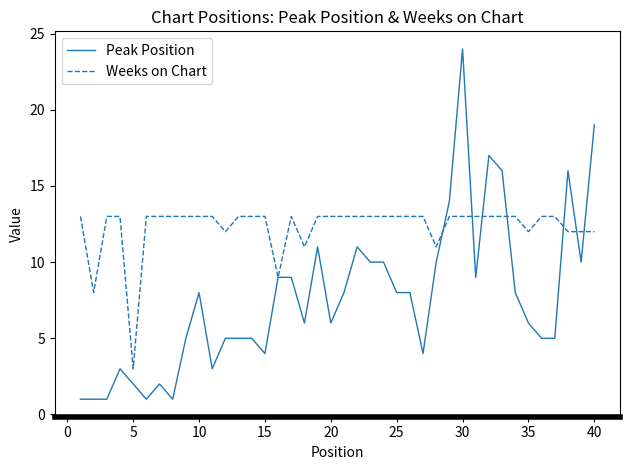

Which series has the largest total across all categories?

Weeks on Chart